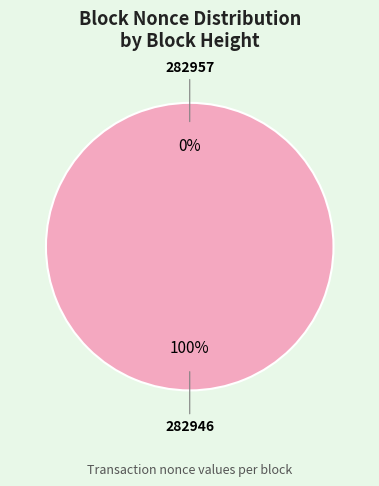

To the nearest percent, what is the difference between the 282957 and 282946 slice percentages?

100%